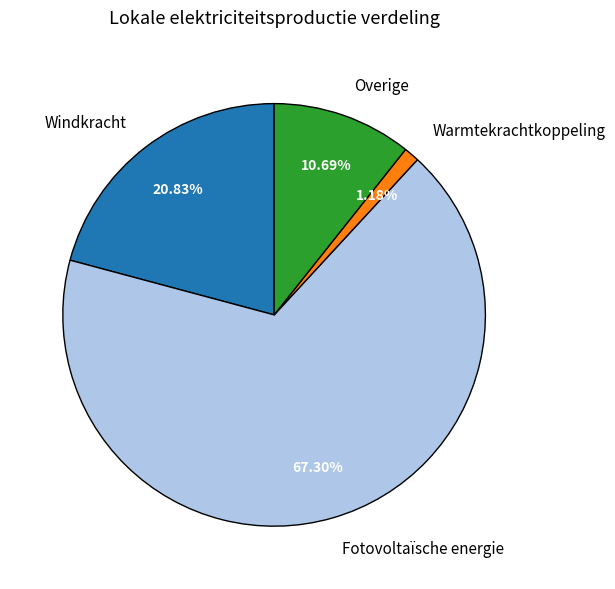

What percentage is NOT represented by Overige?

89.3%